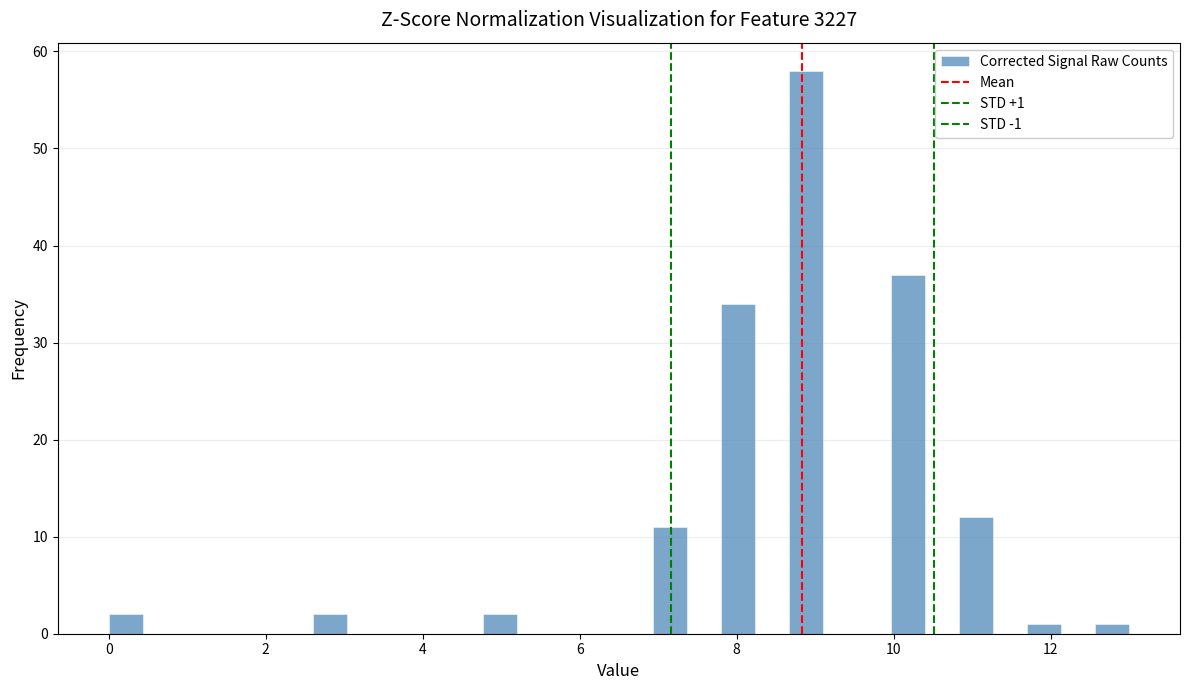

Read against the x-axis, roughly where is the centre of the tallest bar?

8.8